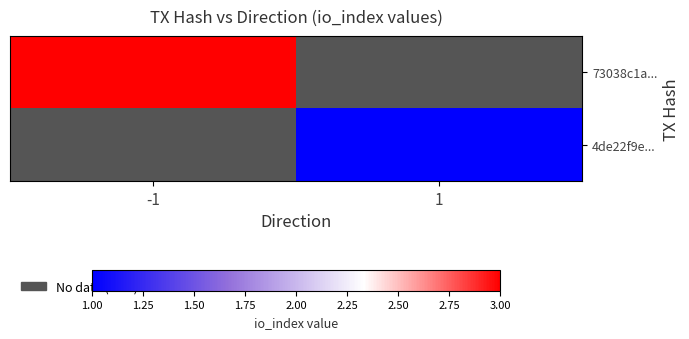

Which category has the highest value in the 4de22f9e... series?

-1